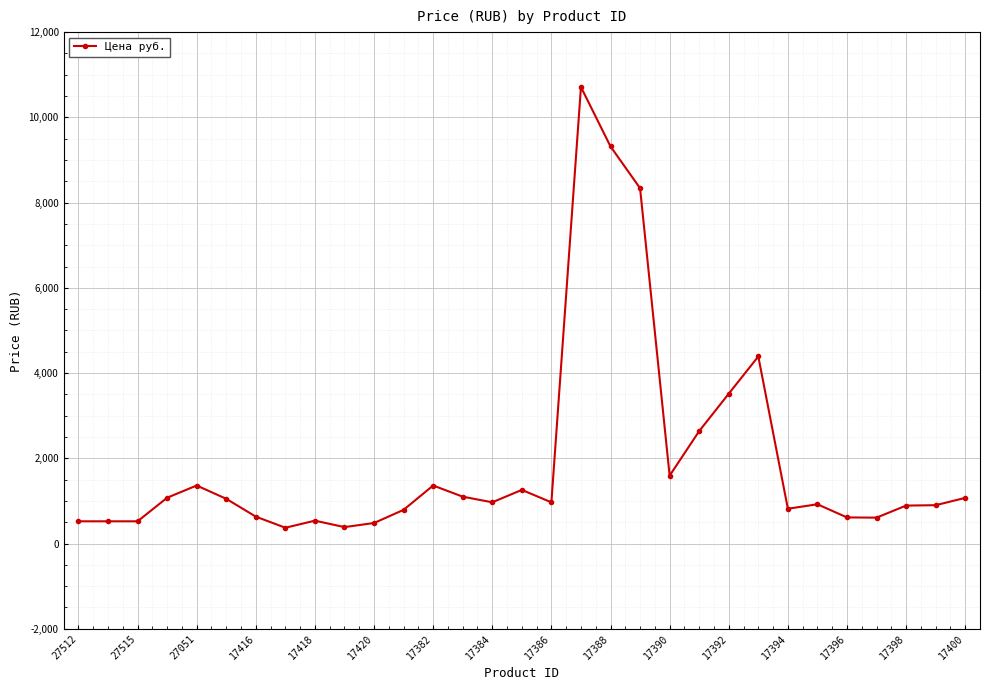

What is the value of the 9th point from the left?

536